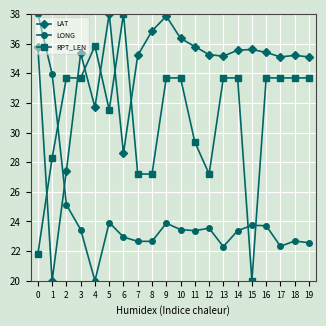

Which category has the lowest value in the LONG series?

4